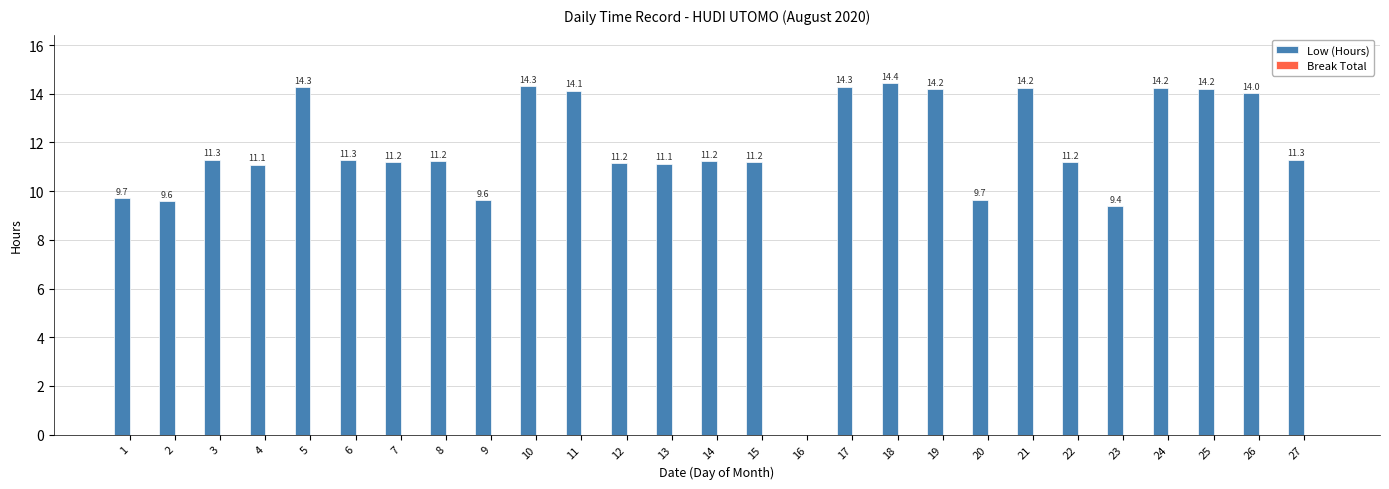

At which category does the chart reach its peak across all series?

18